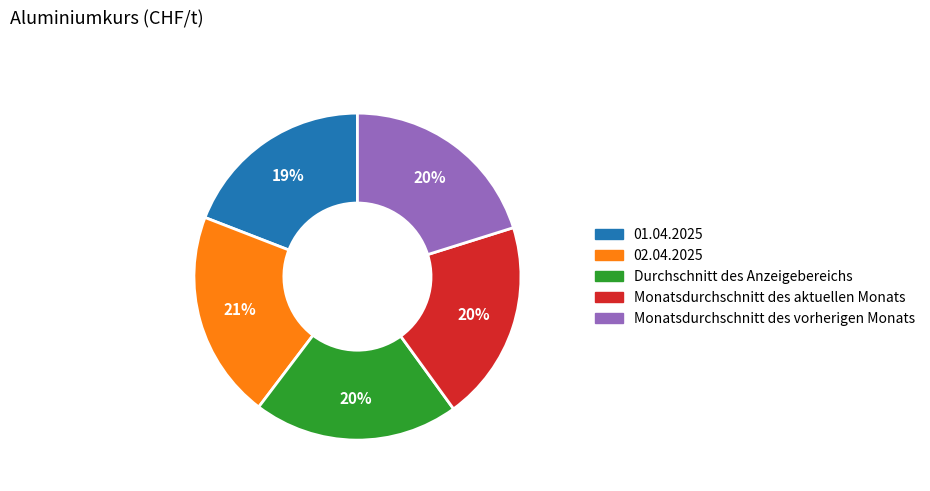

Which category has the smallest portion of the pie?

01.04.2025